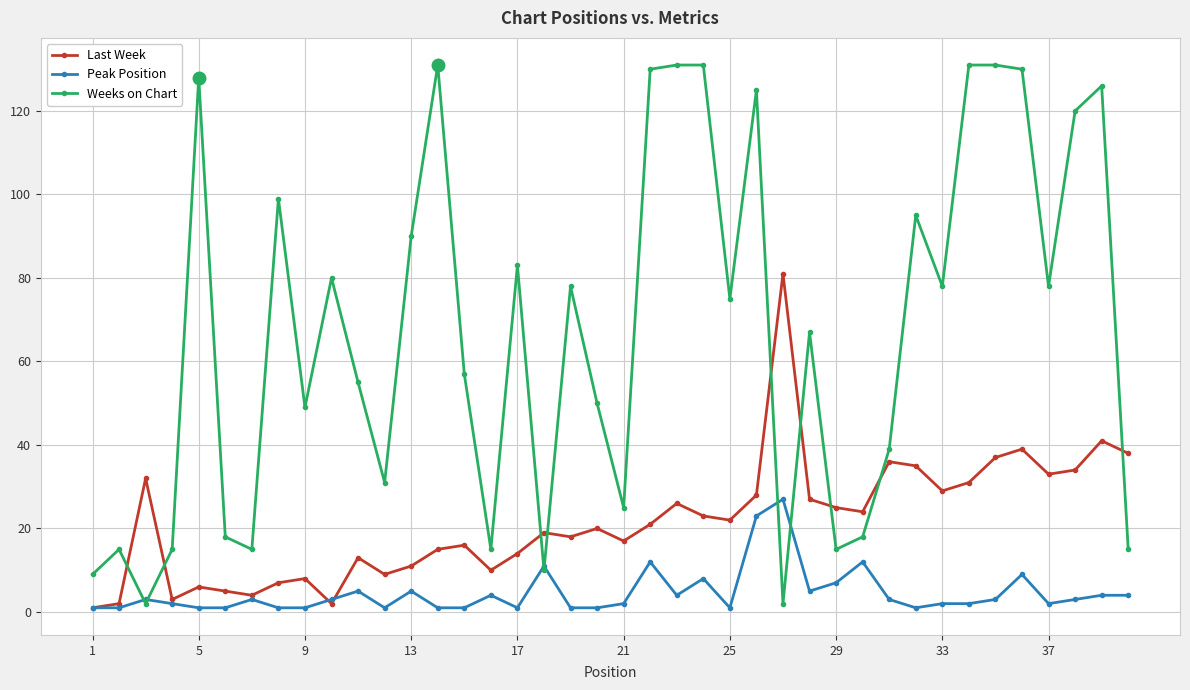

How many data points does each series have?

40